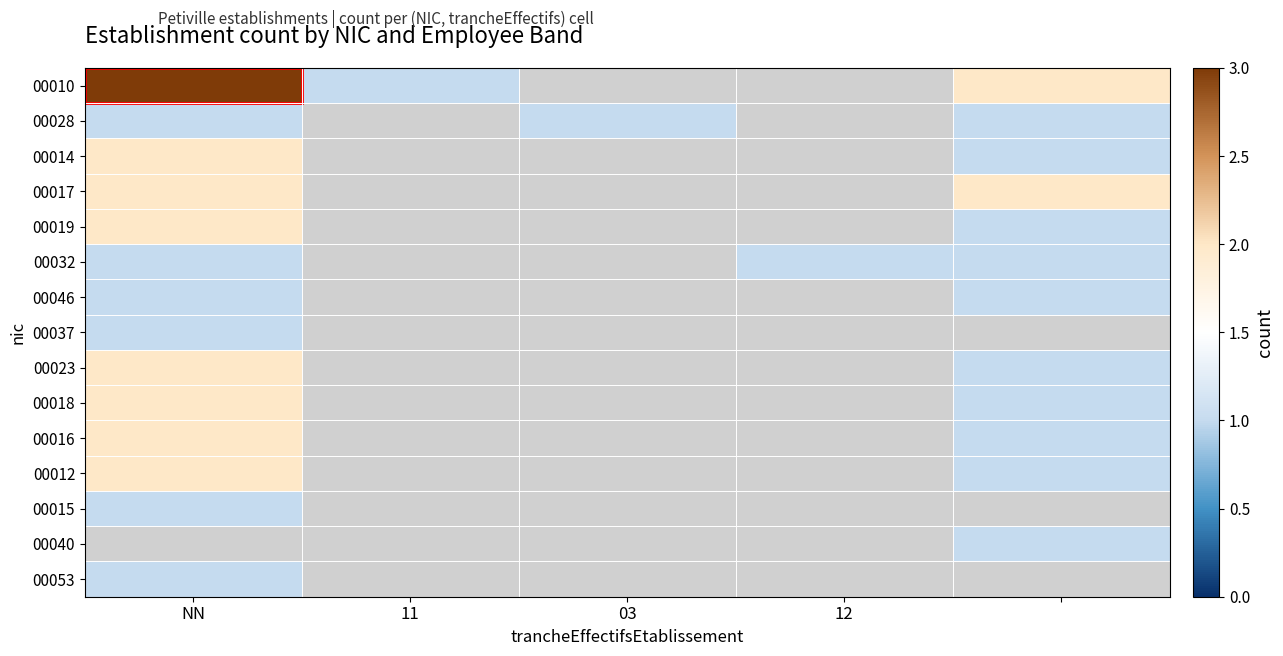

What is the greatest value displayed?

3.0